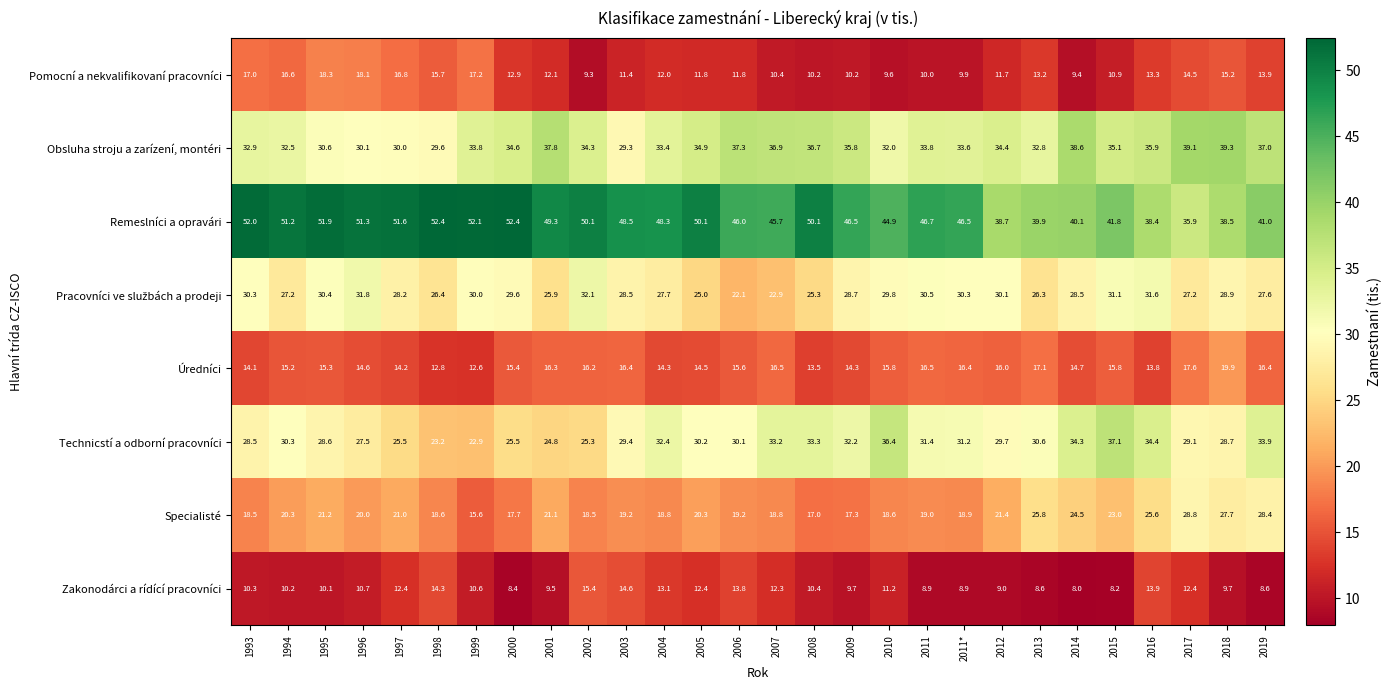

The value of Úredníci at 2019 is 16.4. True or false?

True